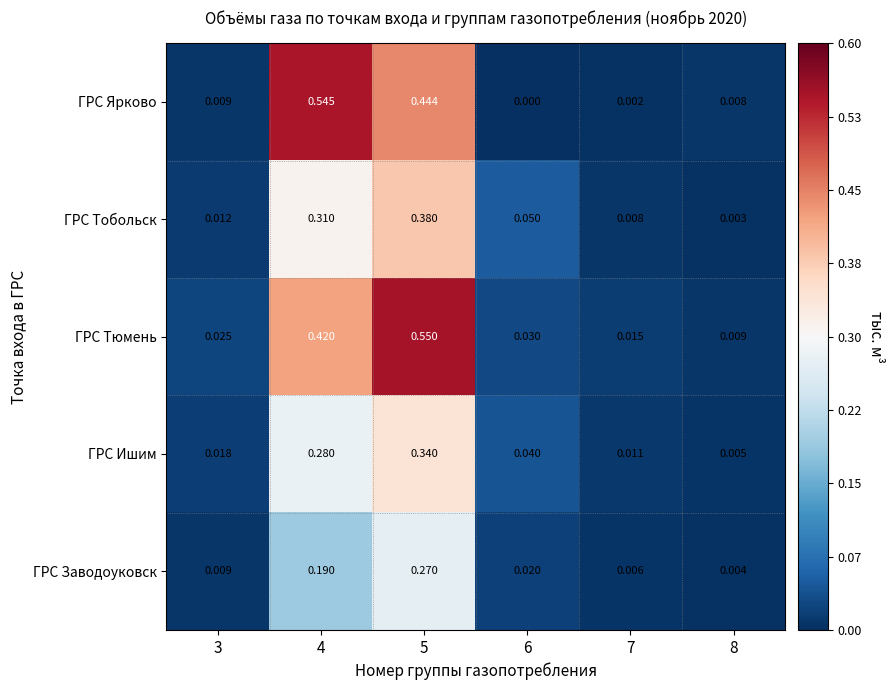

Which series changed the most between 4 and 7?

ГРС Ярково